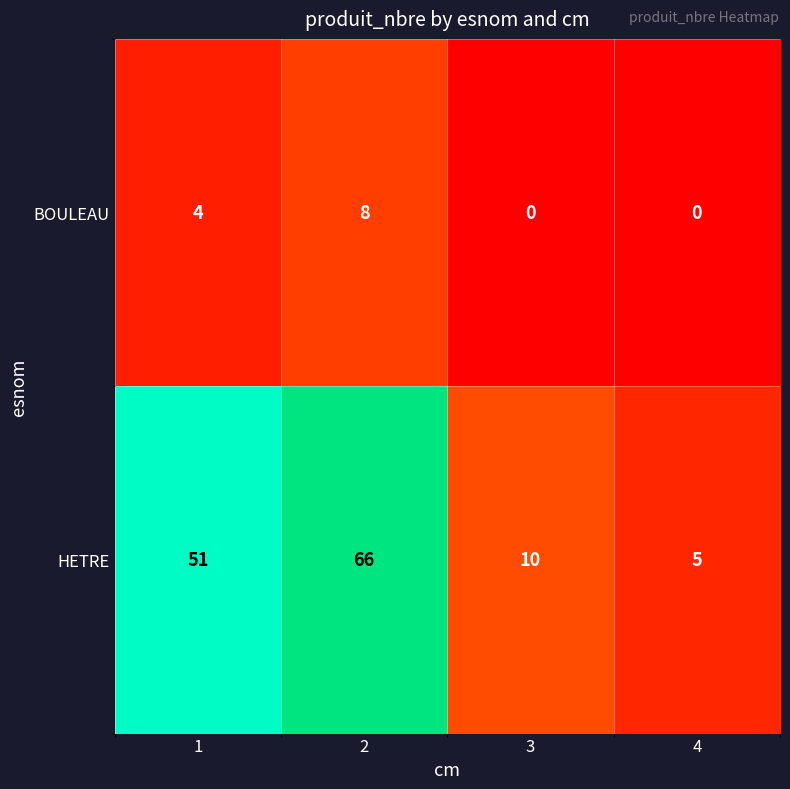

What is the approximate value of BOULEAU at 1?

4